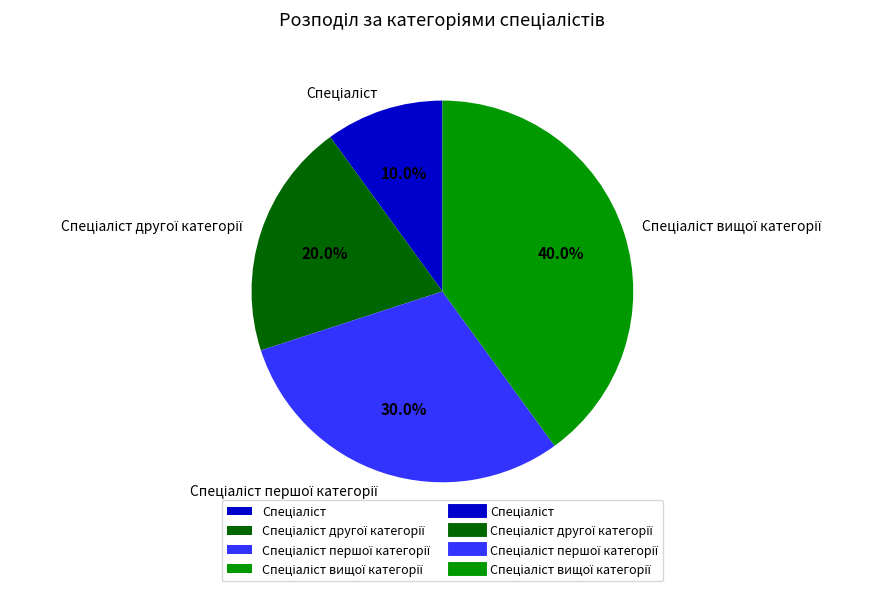

To the nearest percent, what is the average slice percentage?

25%